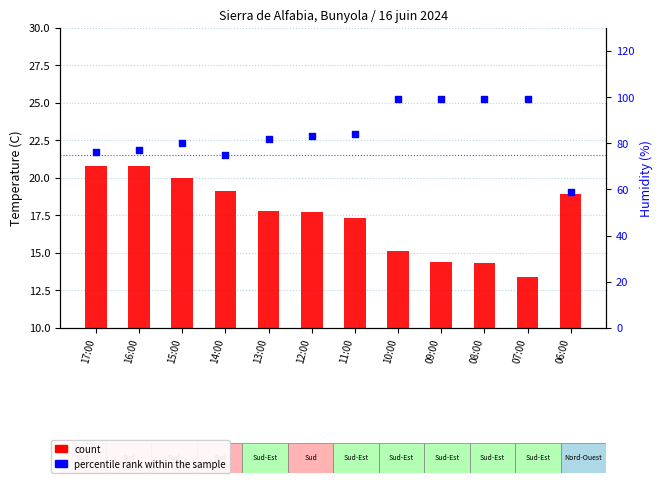

What are all the series names shown in the legend?

count, percentile rank within the sample